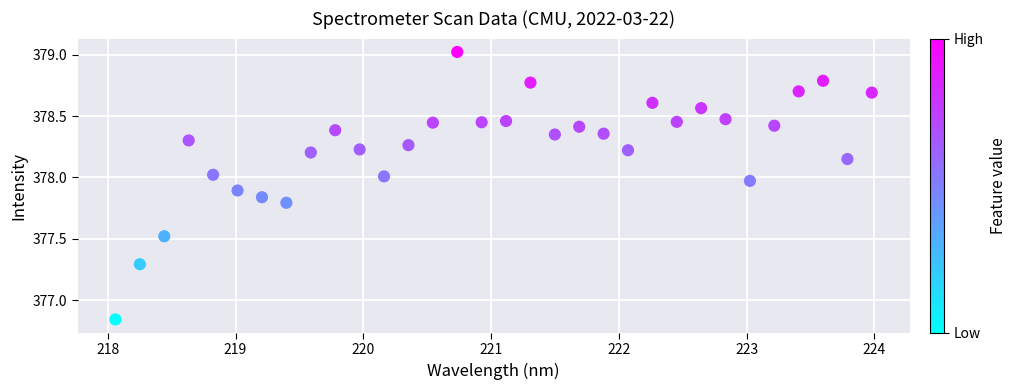

What is the range of Y values (max minus min)?

2.2